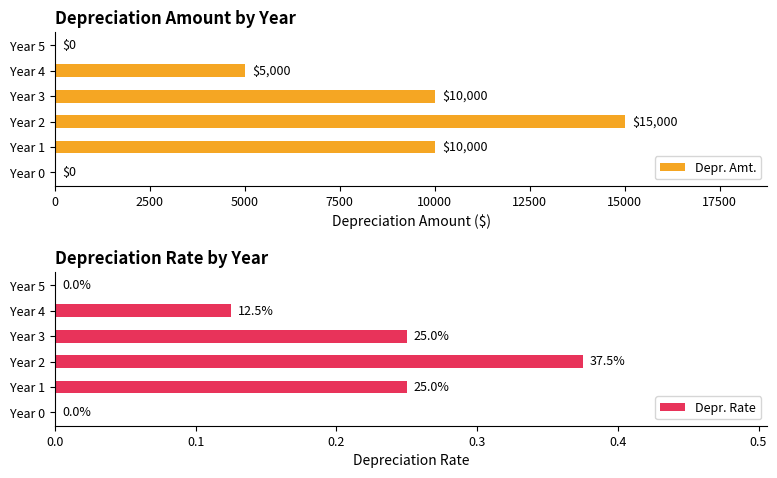

What is the sum of all Depr. Amt. values?

40000